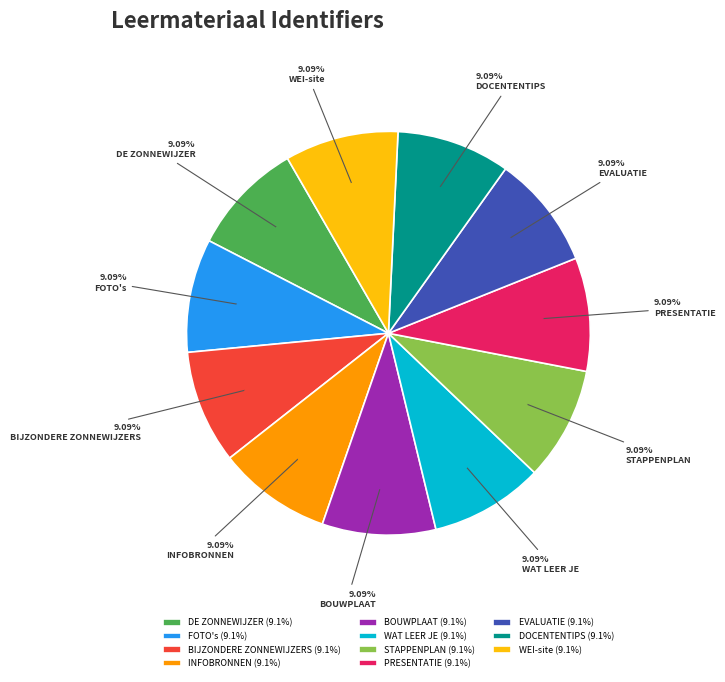

Approximately how many times larger is the value at INFOBRONNEN compared to DOCENTENTIPS?

1.0